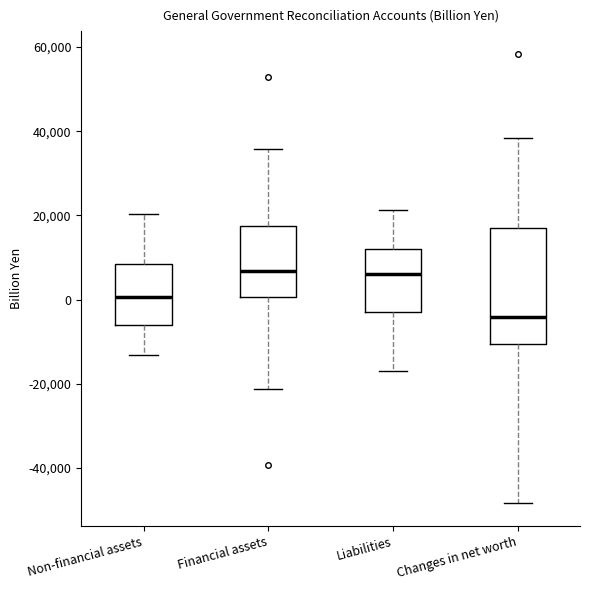

Where does the lower whisker of the box for Changes in net worth end on the y-axis? The values are not printed on the chart, so give them approximately, as read against the axis.

-48000